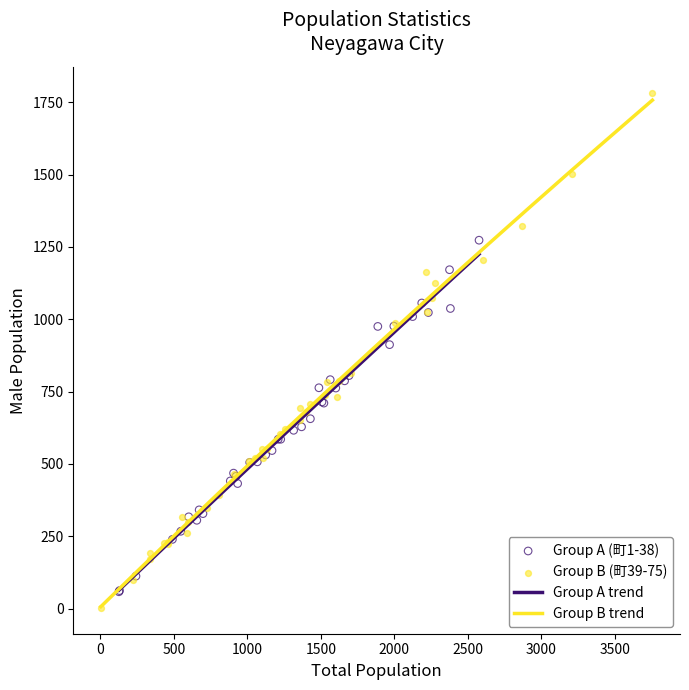

Which series has the widest spread of Y values?

Group B (町39-75)